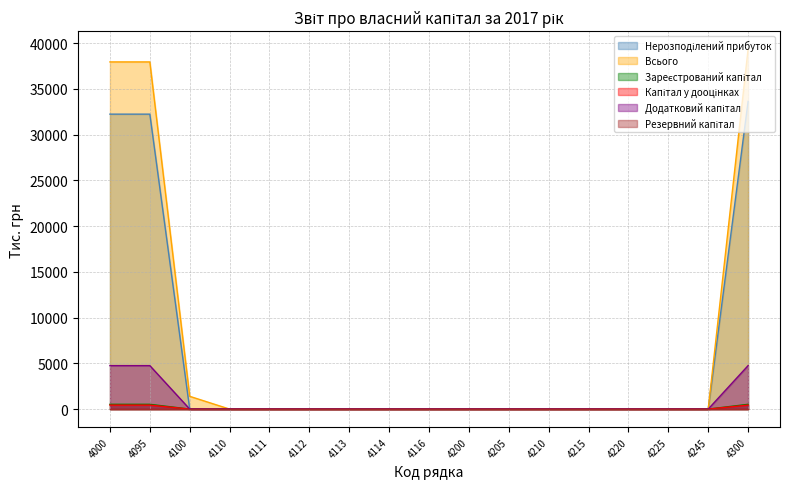

Which has a higher value, 4205 or 4210?

4205